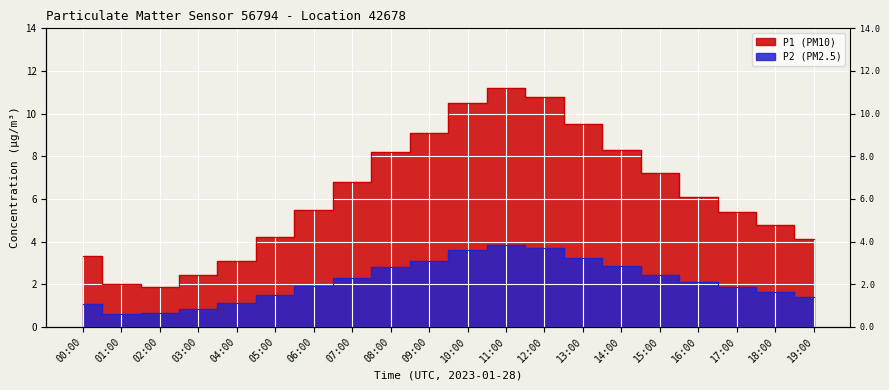

How many interior local peaks does the P1 series have?

1